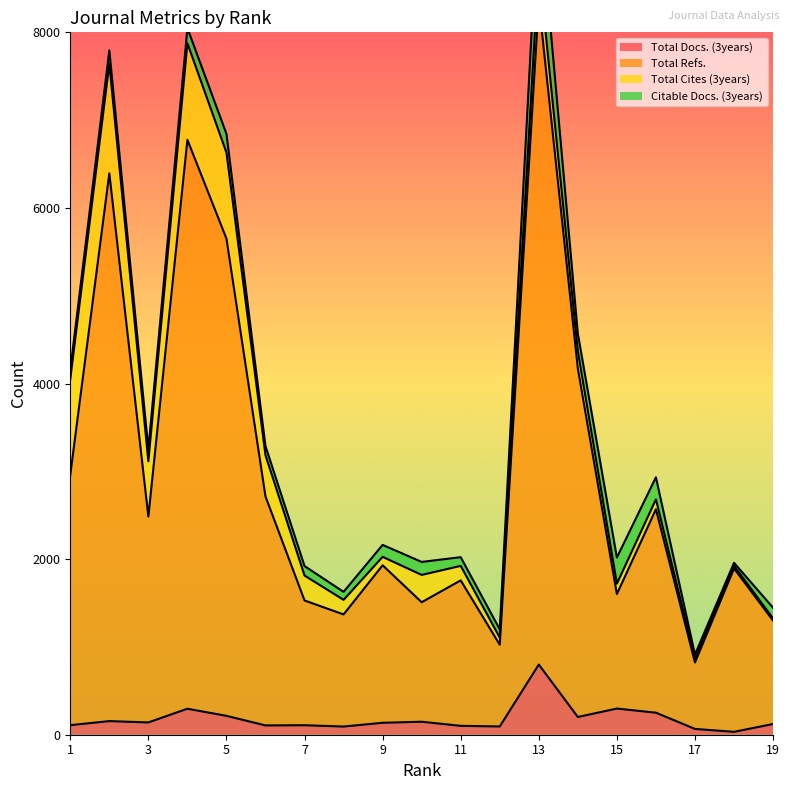

Read the Total Docs. (3years) value at 15.

298